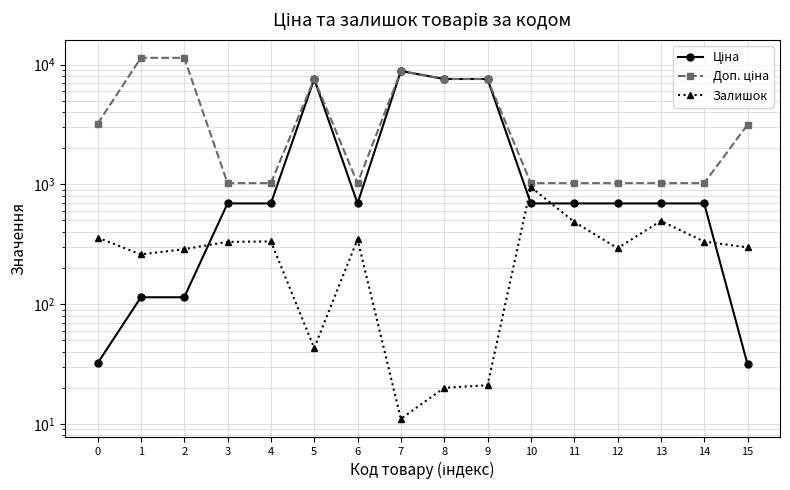

Rank the series at 2 from highest to lowest value.

Доп. ціна, Залишок, Ціна